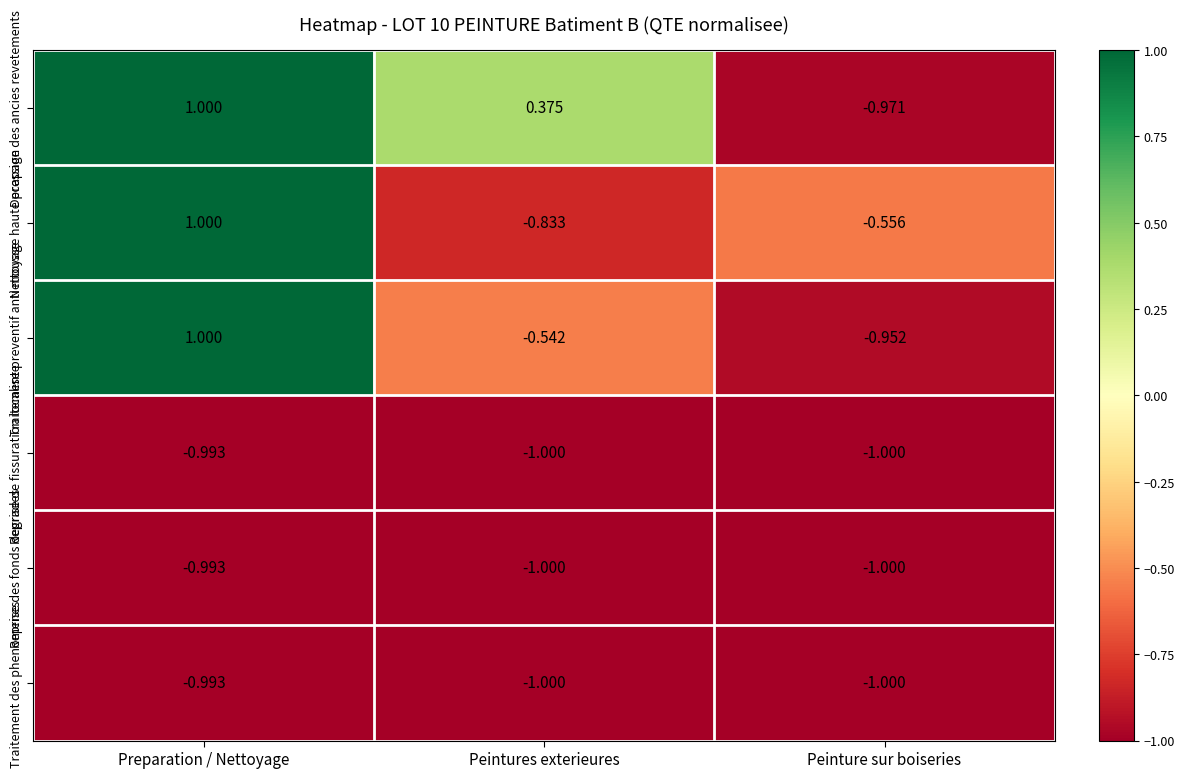

At which label does Traitement preventif anti mousse first exceed 0?

Preparation / Nettoyage